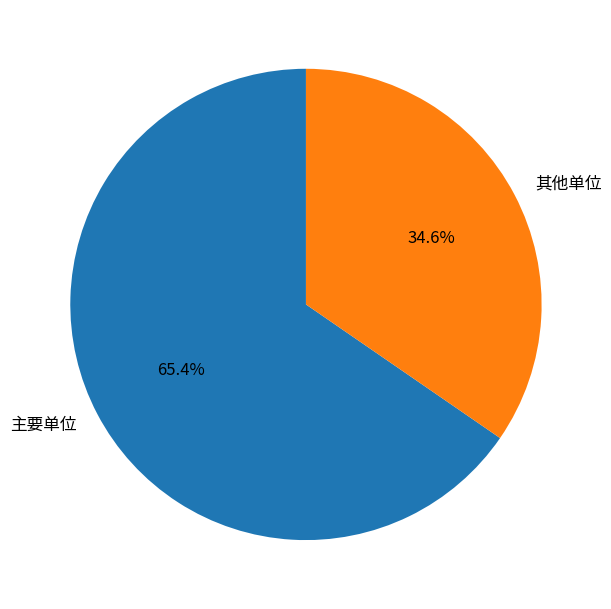

Is there any slice that represents more than half of the pie?

Yes